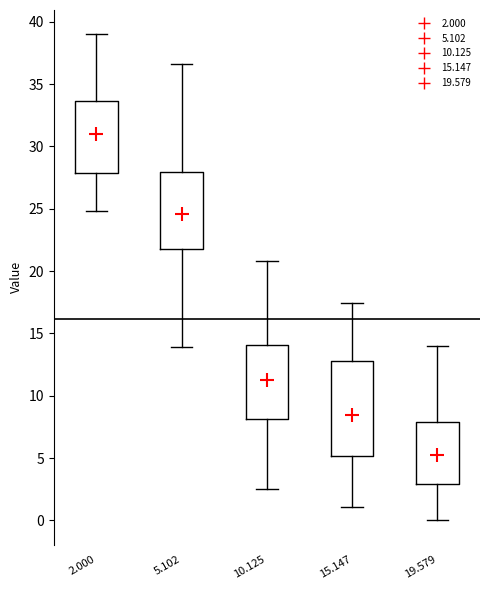

Which box has the highest median line?

2.000